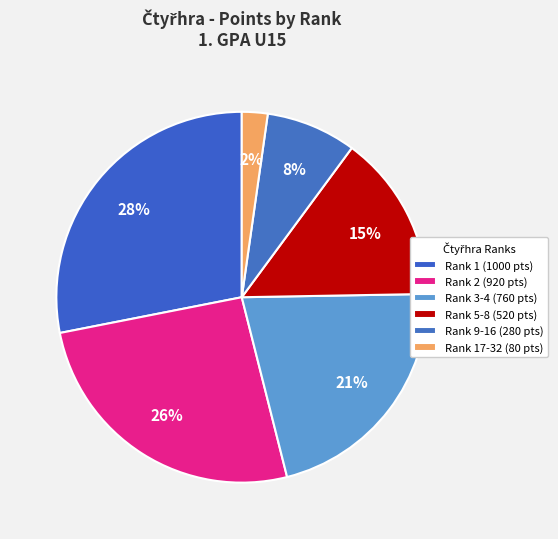

Which slice is the largest?

1